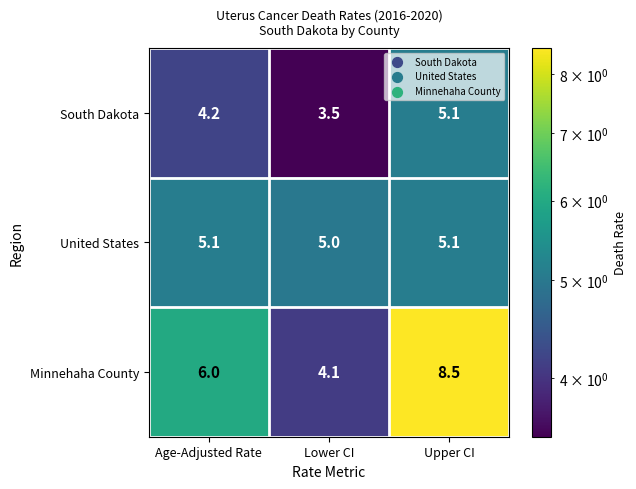

Which category has the lowest value across all series?

Lower CI